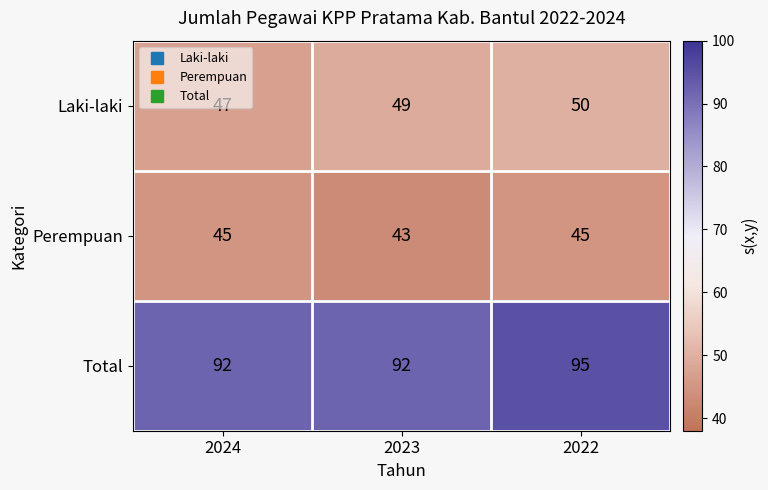

What is the difference between the maximum and minimum values in the Laki-laki series?

3